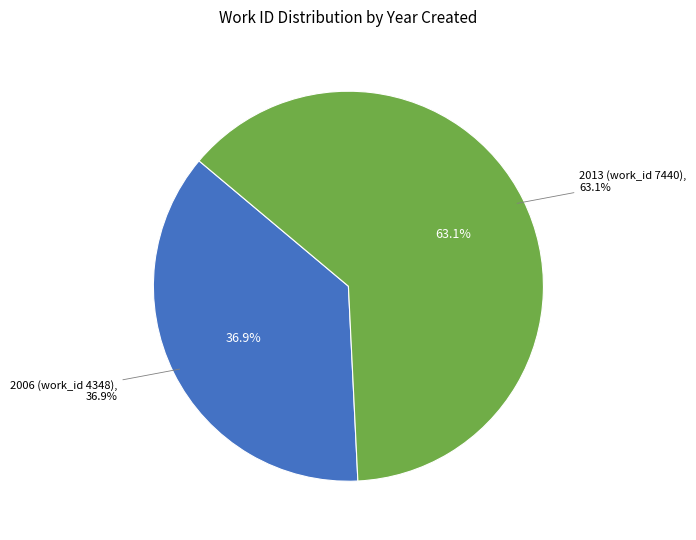

Which category accounts for the majority?

2013 (work_id 7440)